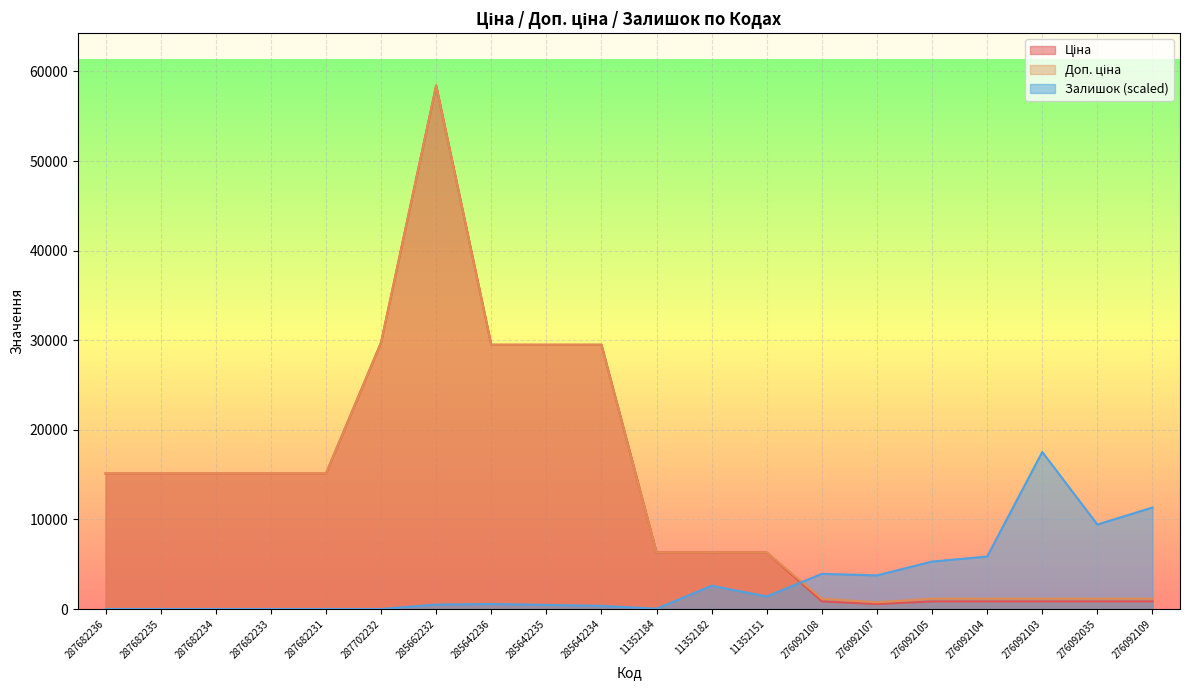

What is the label of the 15th point from the right?

287702232